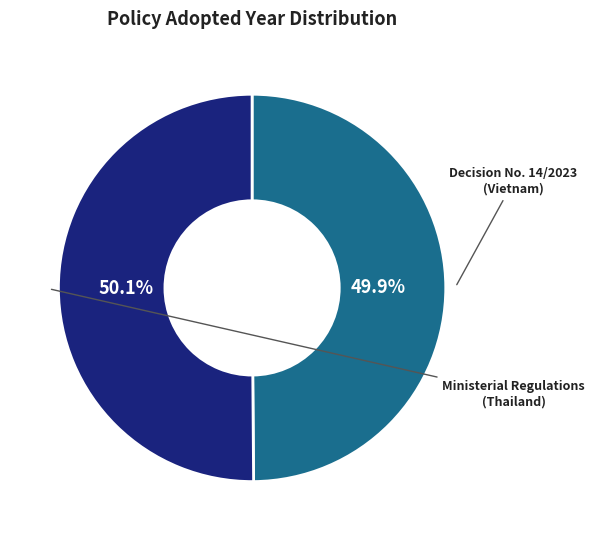

Is there any slice that represents more than half of the pie?

Yes